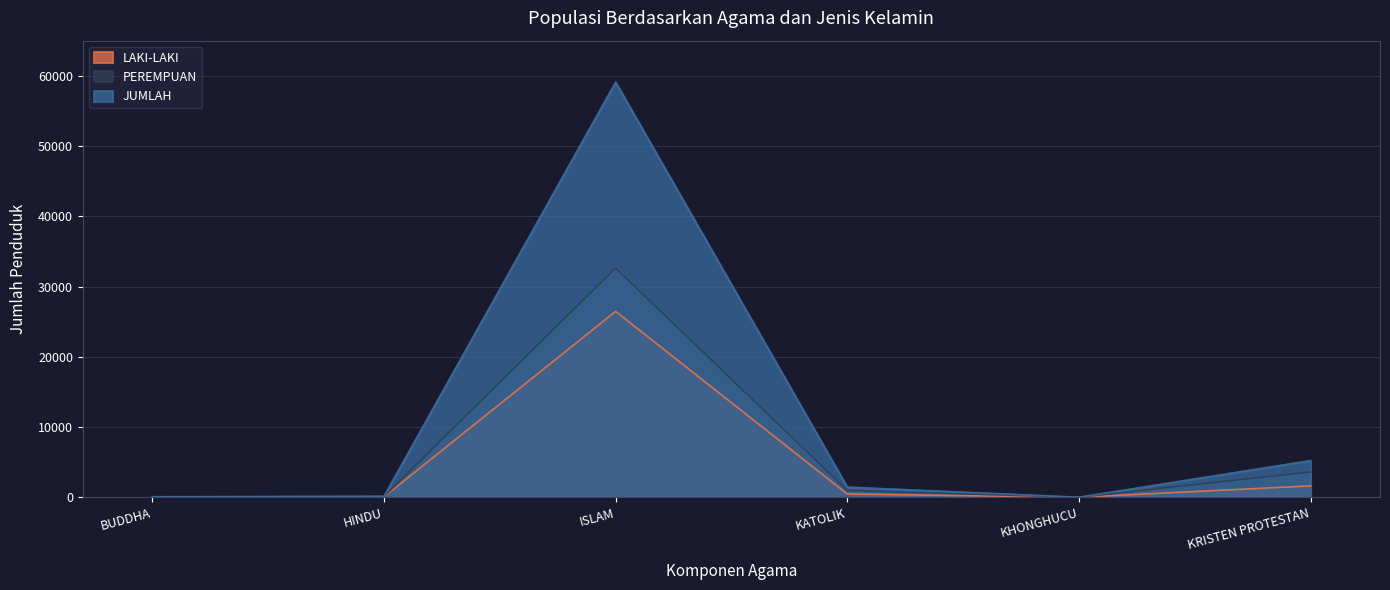

At which category does JUMLAH reach its first local valley?

KHONGHUCU